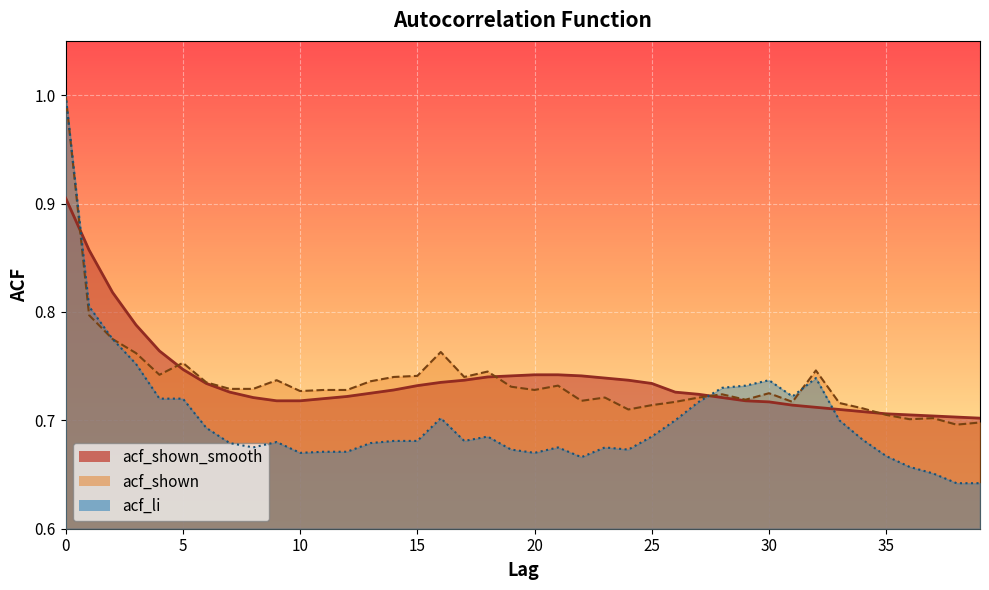

Rank the categories by acf_shown_smooth value from lowest to highest.

39, 38, 37, 36, 35, 34, 33, 32, 31, 30, 9, 10, 29, 11, 8, 28, 12, 27, 13, 7, 26, 14, 15, 6, 25, 16, 17, 24, 23, 18, 19, 22, 20, 21, 5, 4, 3, 2, 1, 0